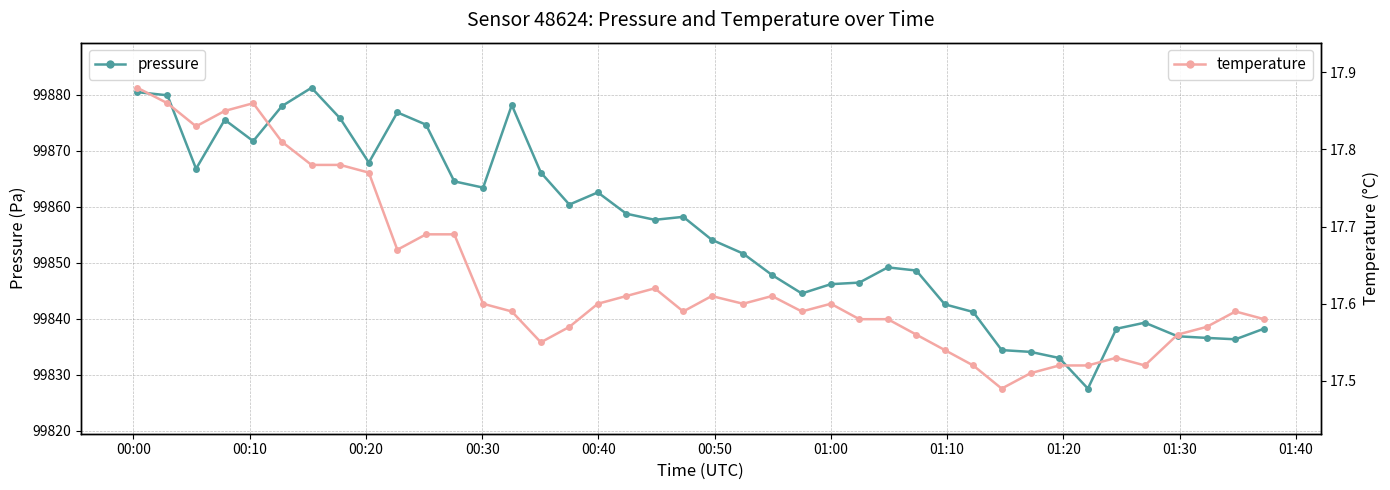

How many lines are shown in the chart?

2